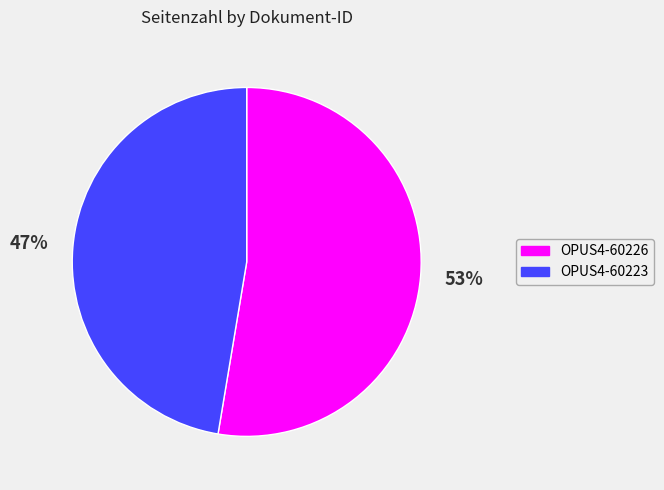

Does any single category account for the majority?

Yes